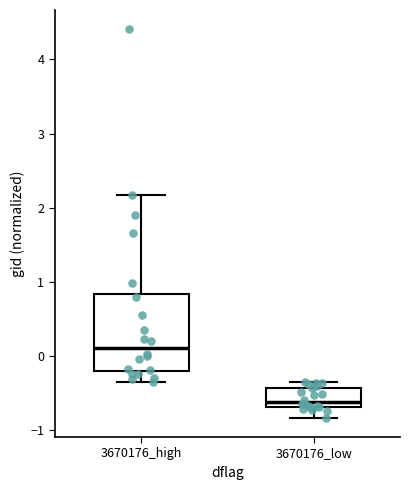

Where does the median line of the box for 3670176_low sit on the y-axis? The values are not printed on the chart, so give them approximately, as read against the axis.

-0.6